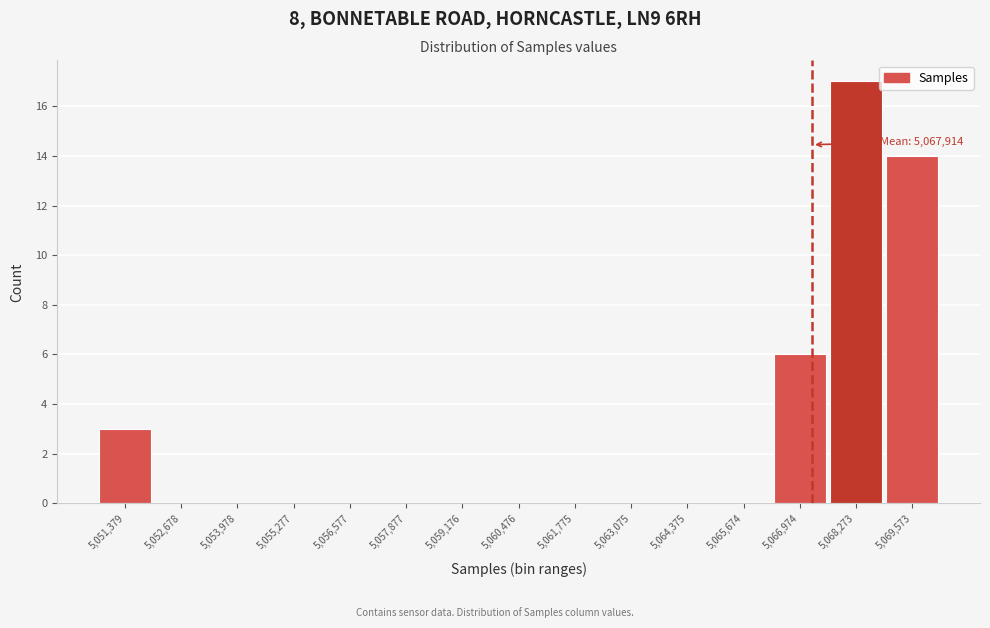

Reading right to left, what are all the values shown in this chart?

5,069,573=14	5,068,273=17	5,066,974=6	5,065,674=0	5,064,375=0	5,063,075=0	5,061,775=0	5,060,476=0	5,059,176=0	5,057,877=0	5,056,577=0	5,055,277=0	5,053,978=0	5,052,678=0	5,051,379=3